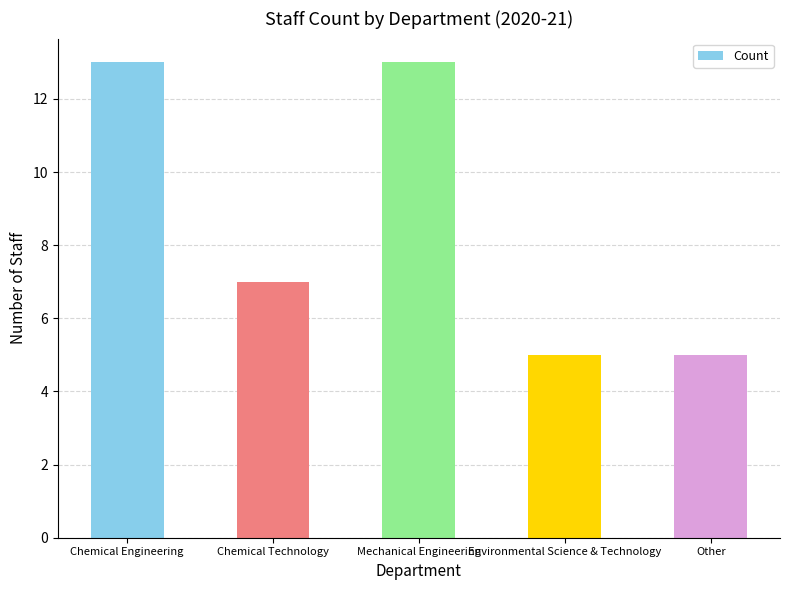

How many bars are there in total?

5